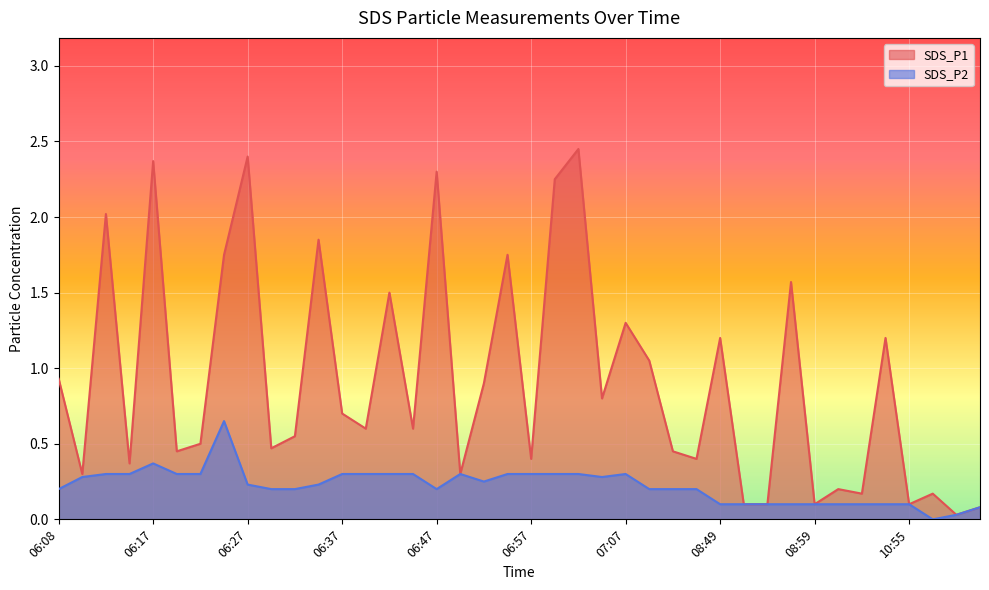

Between 06:15 and 08:47, which series saw the biggest shift?

SDS_P2